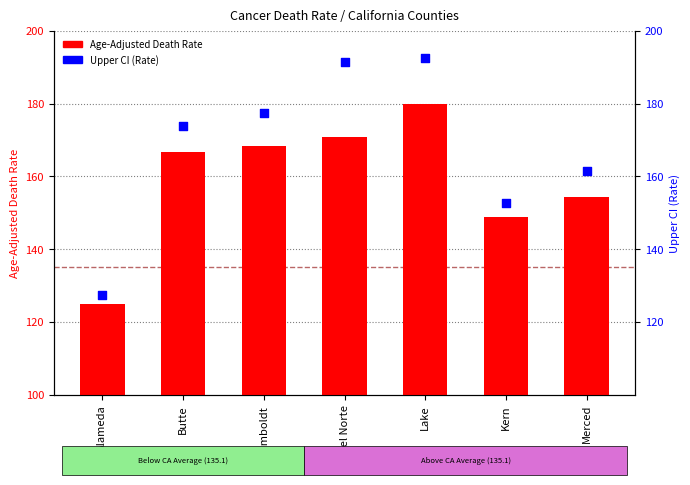

Which has a higher value, Kern or Merced?

Merced